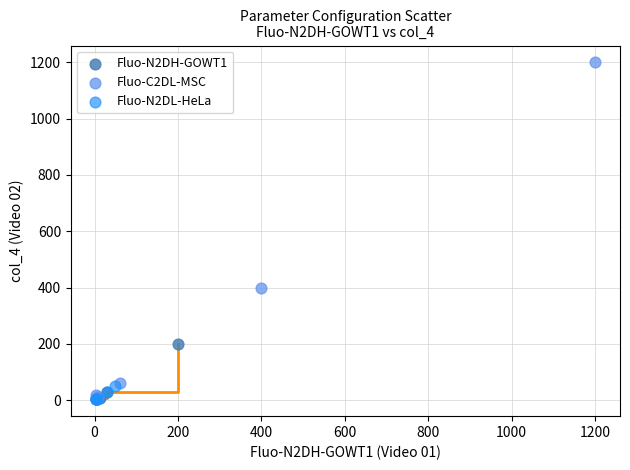

Which series has the widest spread of Y values?

Fluo-C2DL-MSC